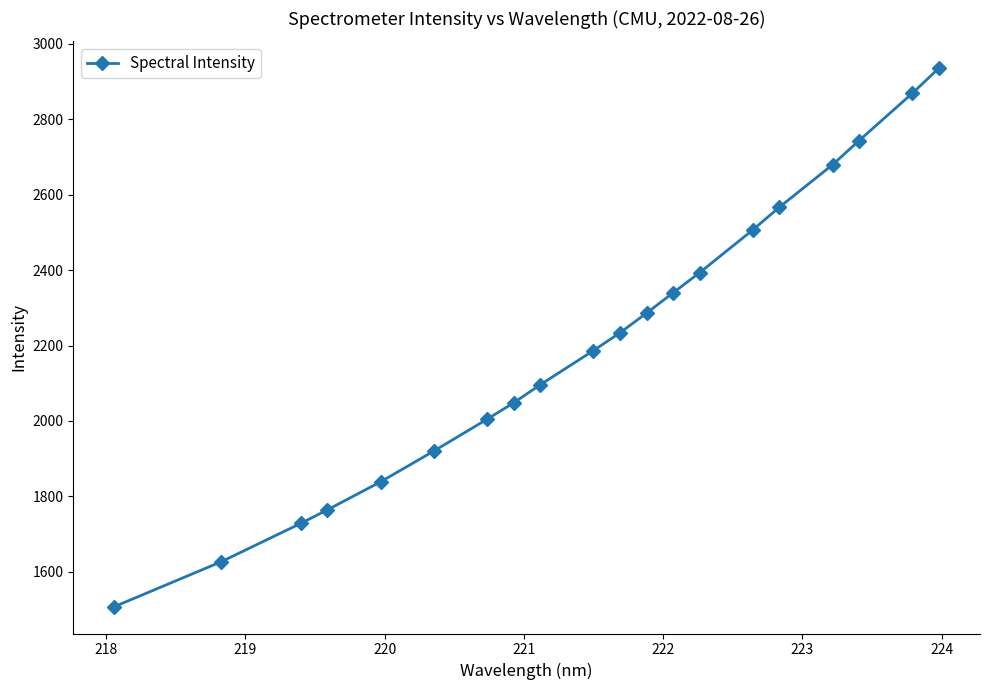

What is the greatest value displayed?

2935.0